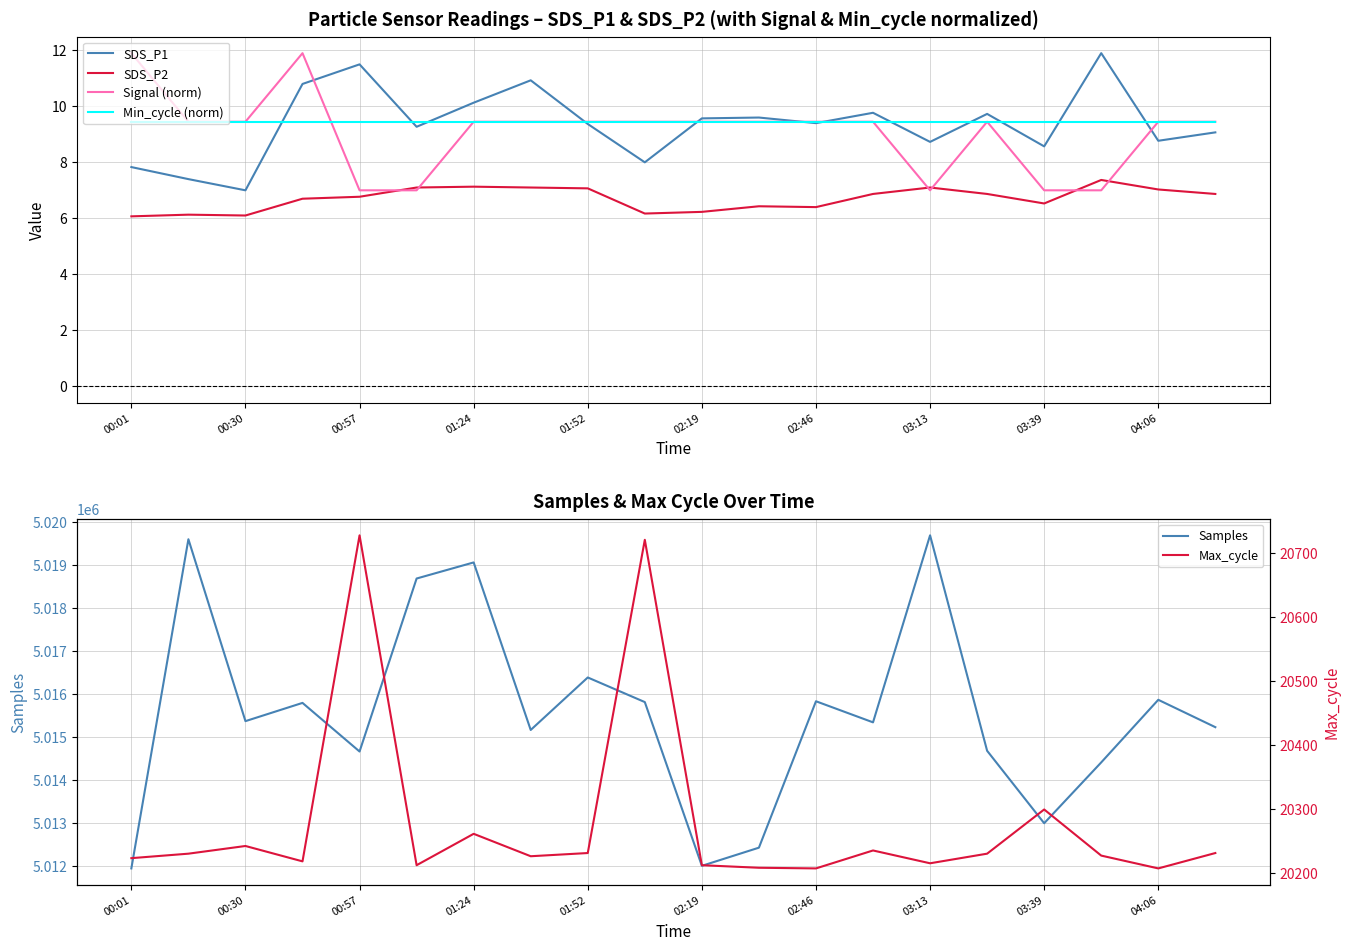

What is the difference between the maximum and minimum values in the Max_cycle series?

520